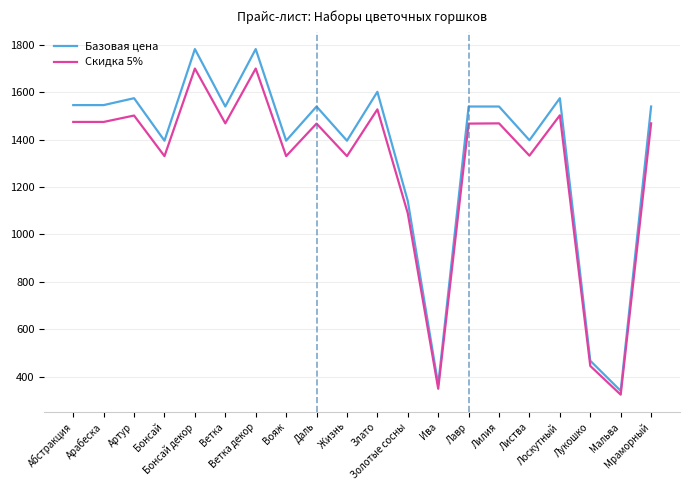

At which label does Базовая цена first exceed 1539?

Абстракция